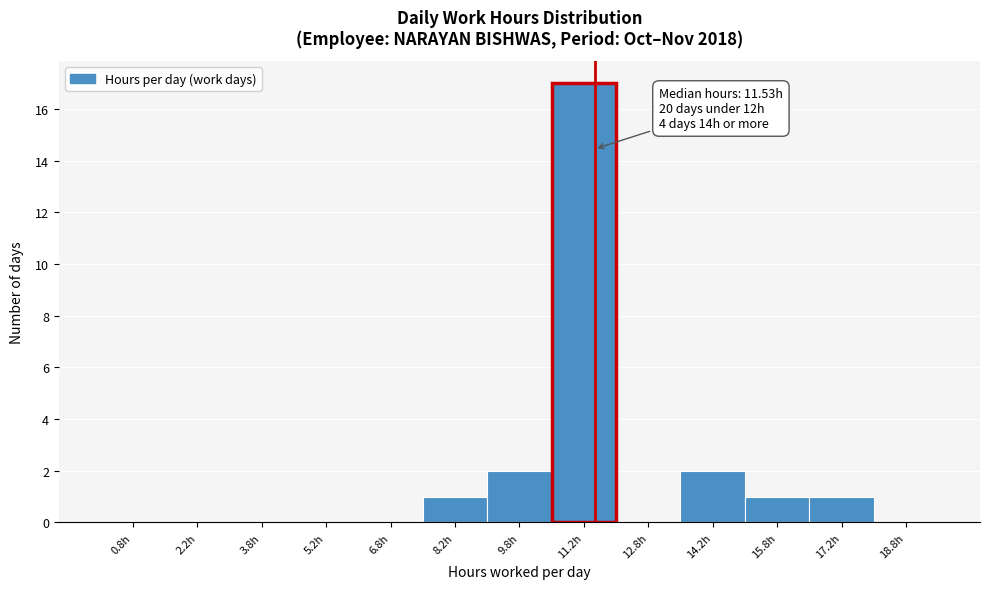

Which range on the x-axis has the tallest bar?

10.5 to 12.0